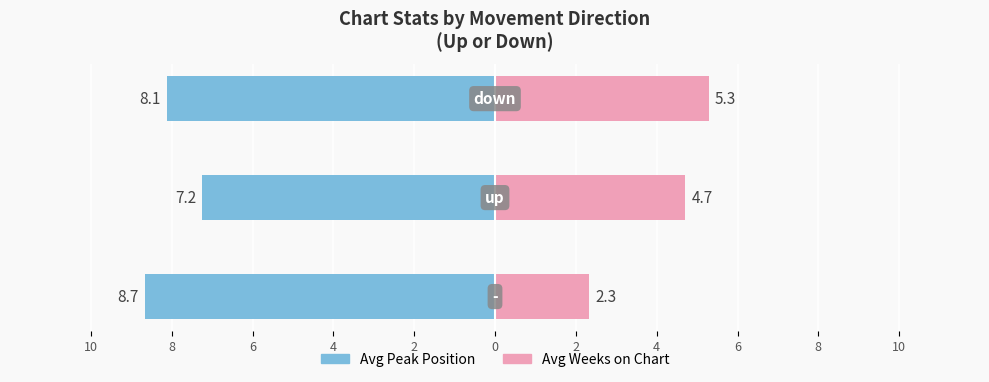

What value does the Avg Weeks on Chart series have at 8?

4.7